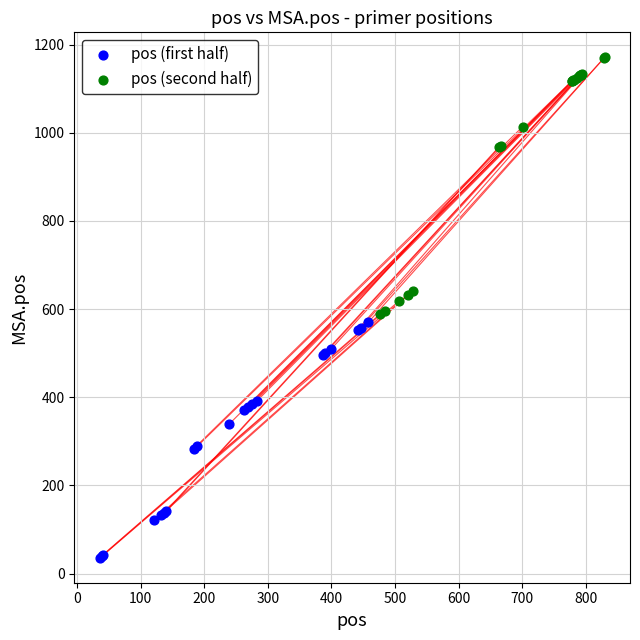

Which series reaches the minimum Y coordinate?

pos (first half)